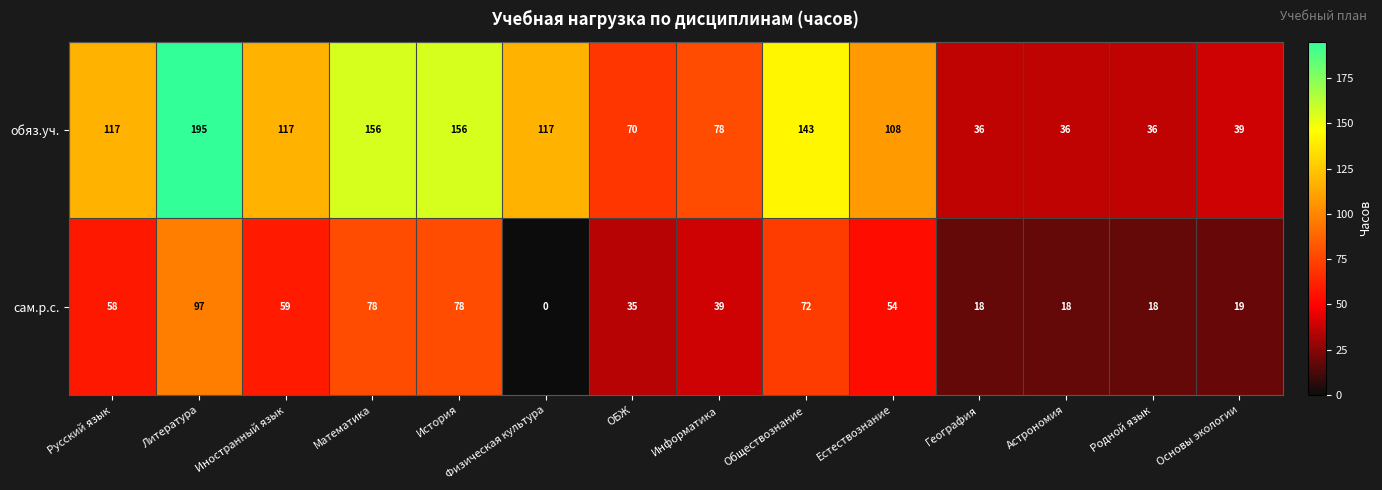

Rank the series by their average value, from highest to lowest.

обяз.уч., сам.р.с.